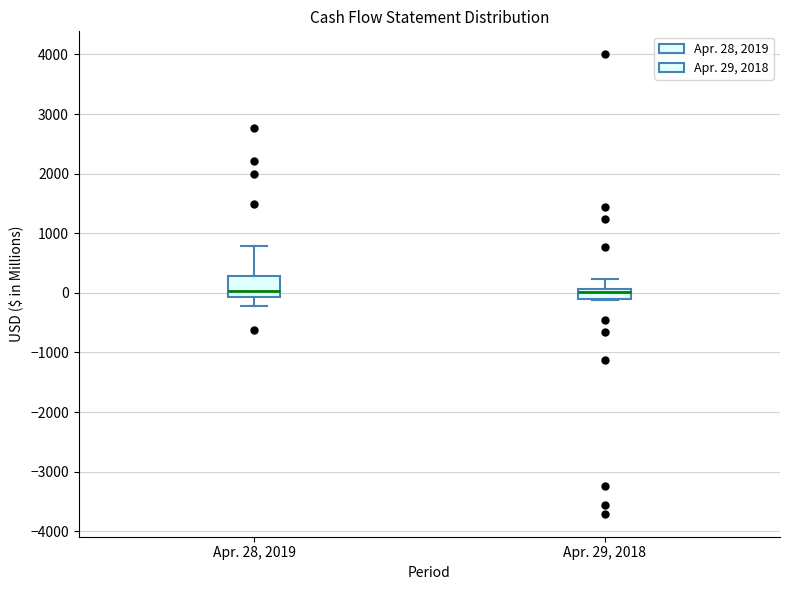

Which box is the tallest, from its lower edge to its upper edge?

Apr. 28, 2019